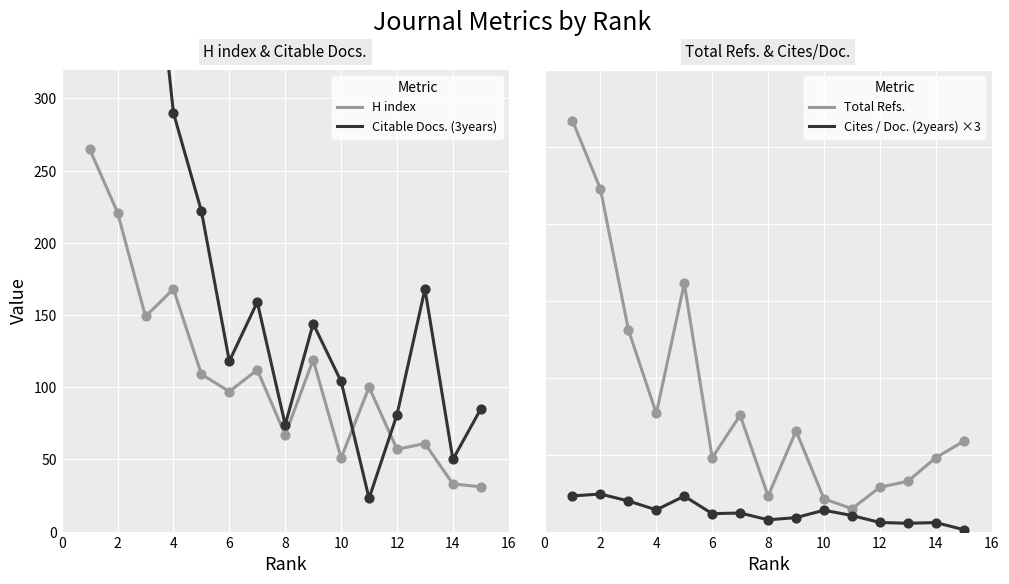

What is the maximum value for H index?

265